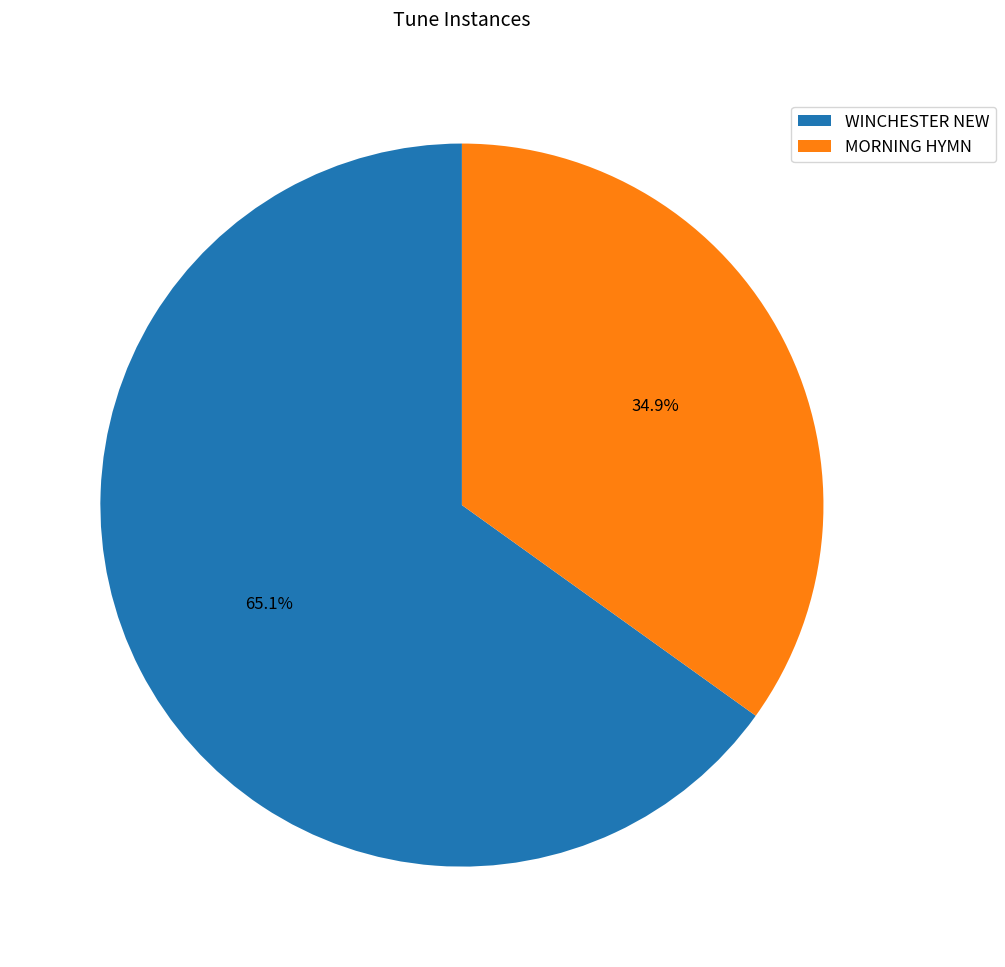

Does MORNING HYMN account for over 50% of the chart?

No